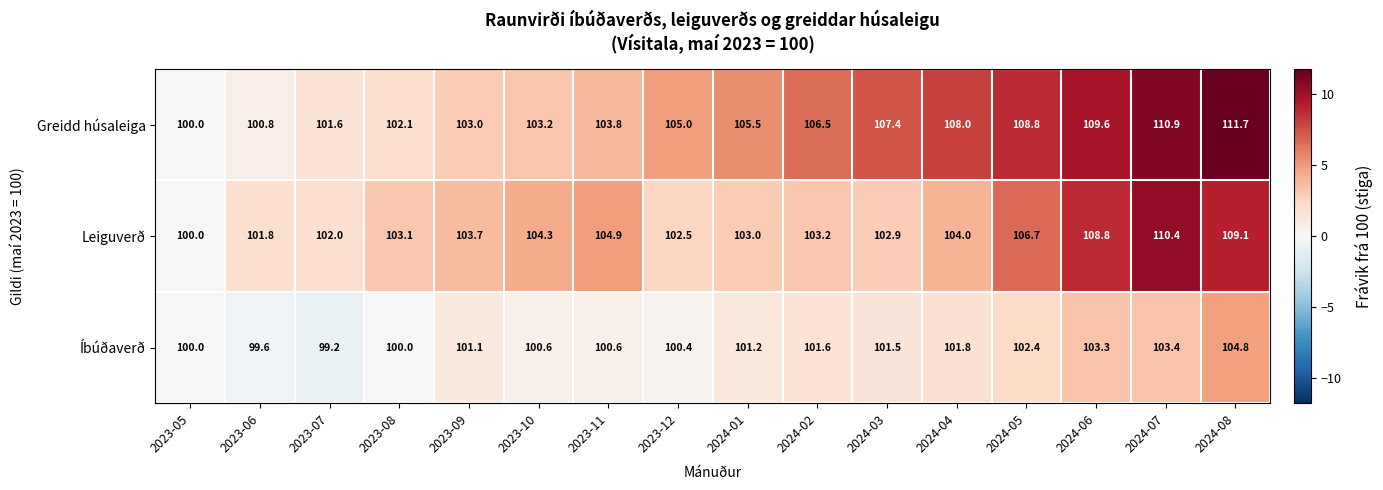

How many data points does each series have?

16